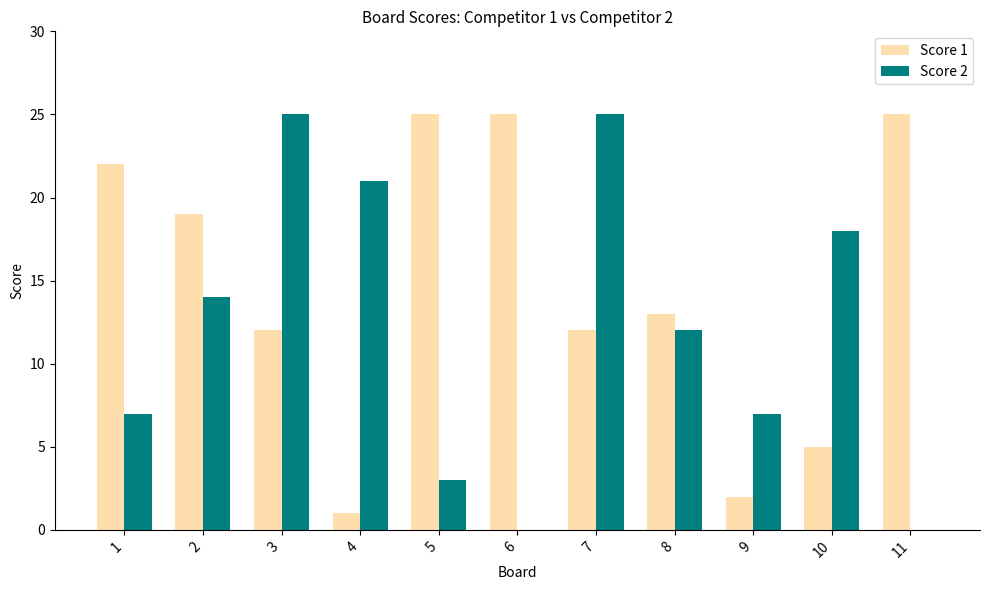

What is the total value across all series at 9?

9